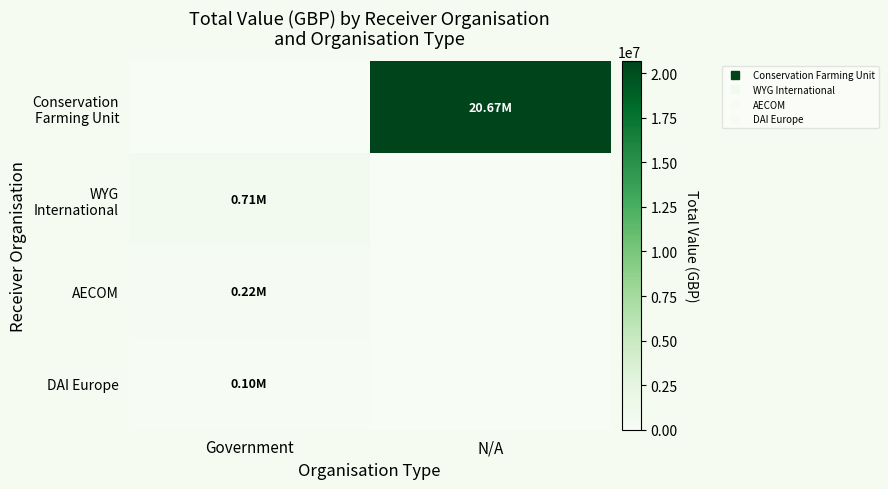

What is the difference between the highest and lowest values at N/A?

20672207